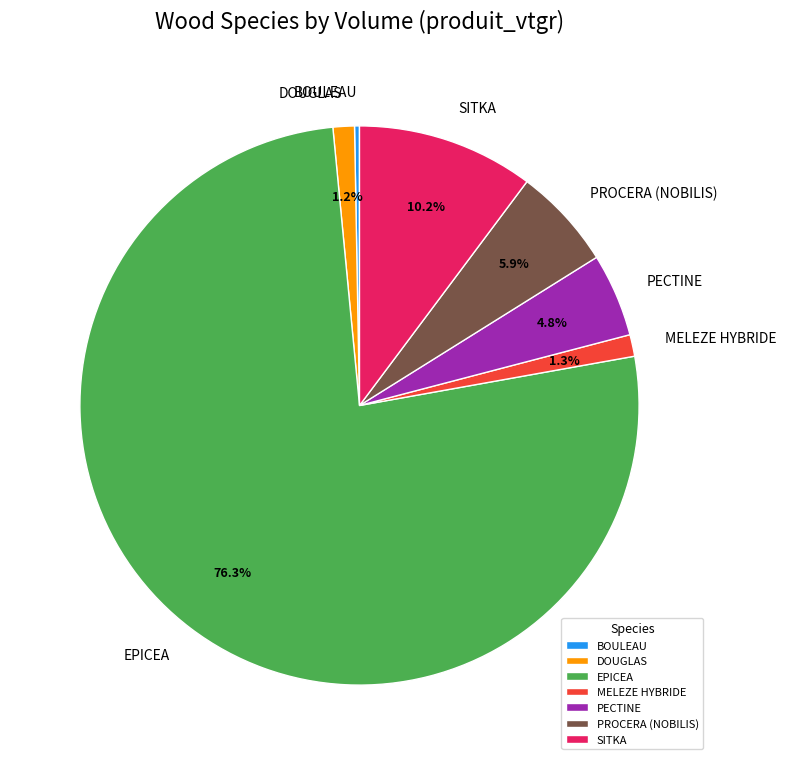

Count the number of slices in the pie.

7